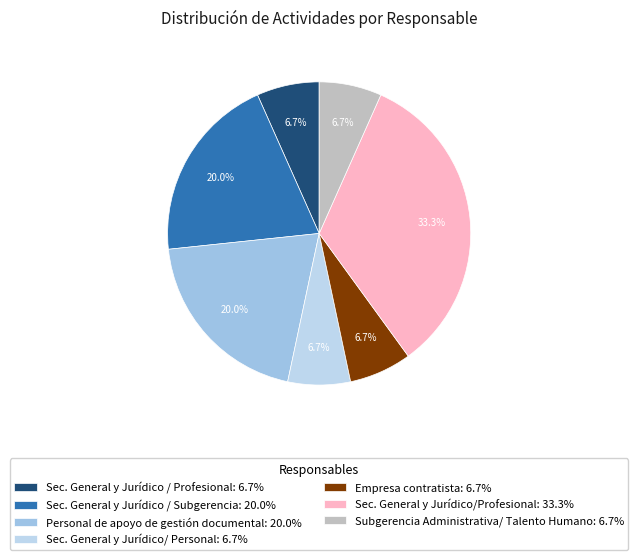

Rank the categories by value from highest to lowest.

Secretario General y Jurídico/Profesional, Secretario General y Jurídico / Subgerencia, Personal de apoyo de gestión documental, Secretario General y Jurídico / Profesional, Secretario General y Jurídico/ Personal, Empresa contratista, Subgerencia Administrativa/ Talento Humano